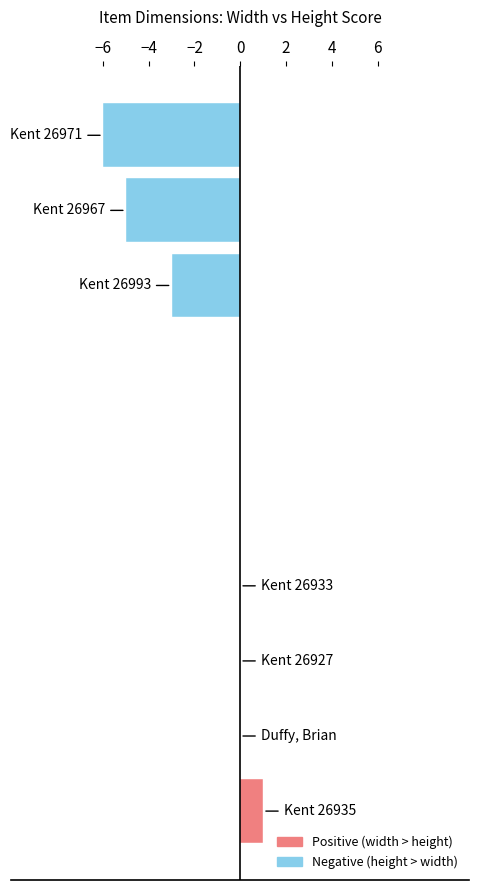

What is the sum of all values?

-13